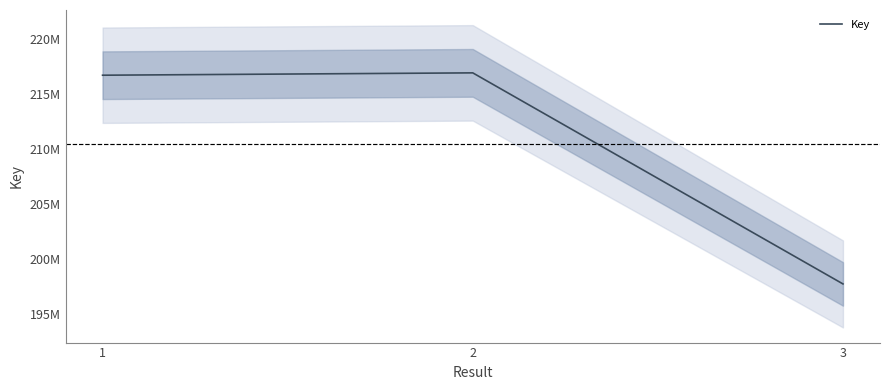

Approximately how many times larger is the value at 3 compared to 1?

0.9